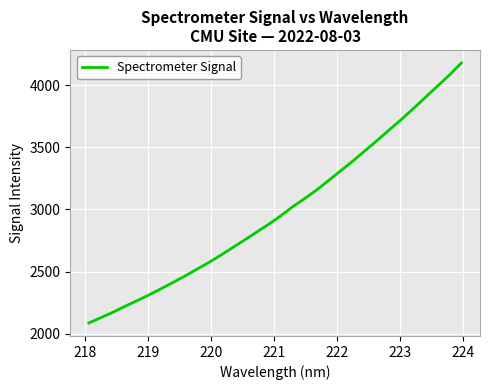

What is the maximum value shown in the chart?

4181.0